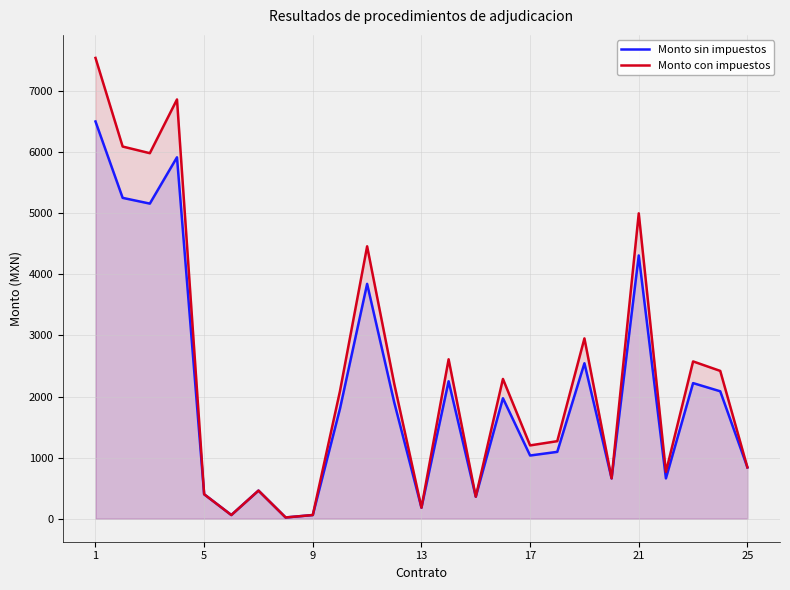

Where does the Monto sin impuestos series first go above 1800?

1